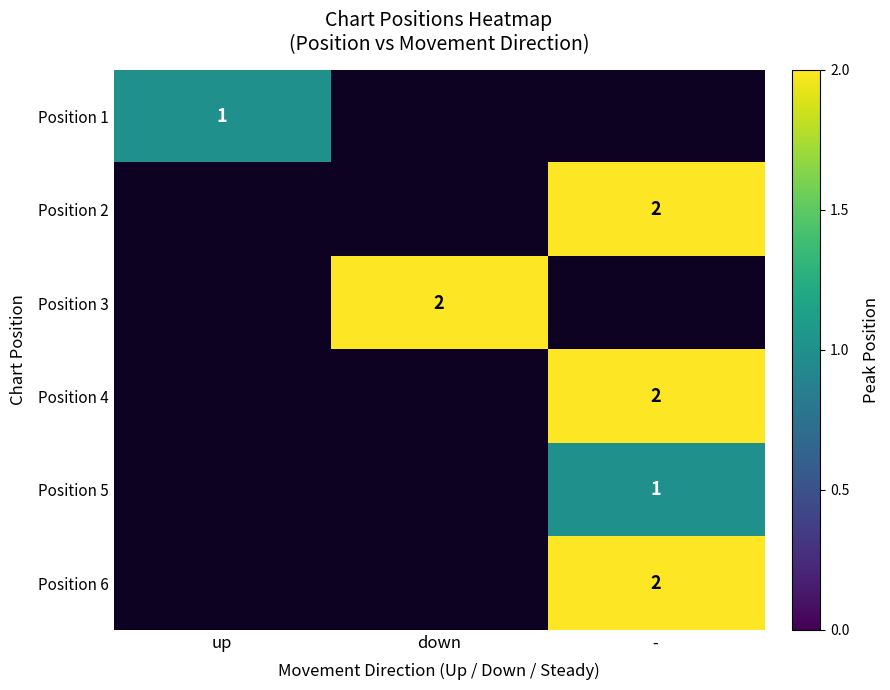

Which has a higher value, - or up?

up